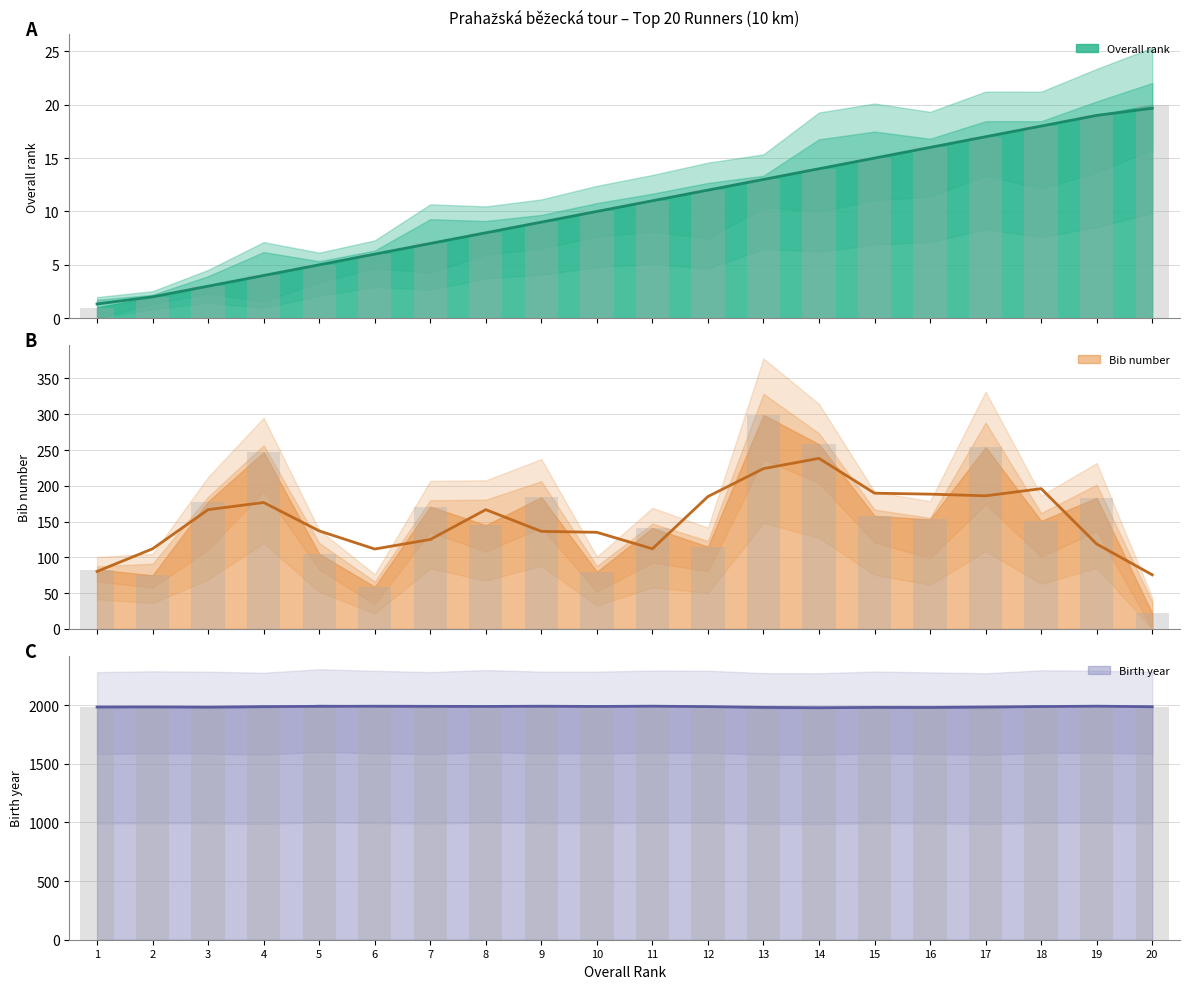

What is the difference between the Bib number values at 18 and 12?

36